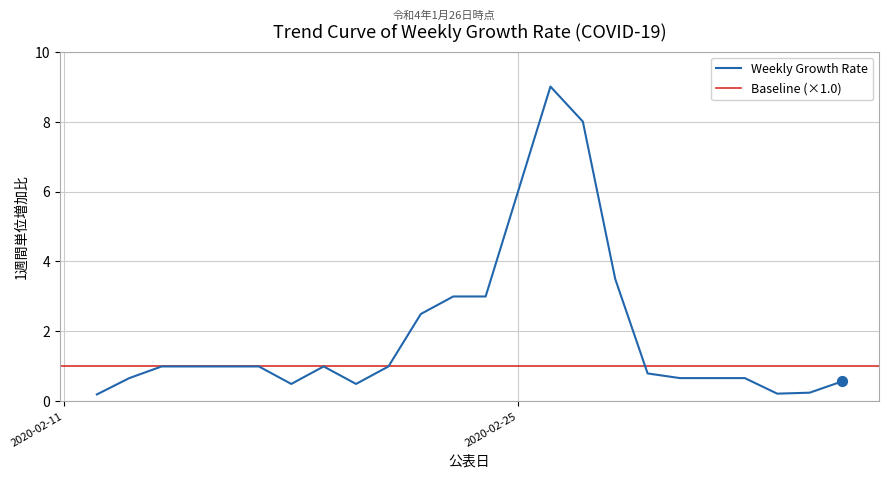

What is the change in value from 2020-02-19 to 2020-03-05?

-0.8